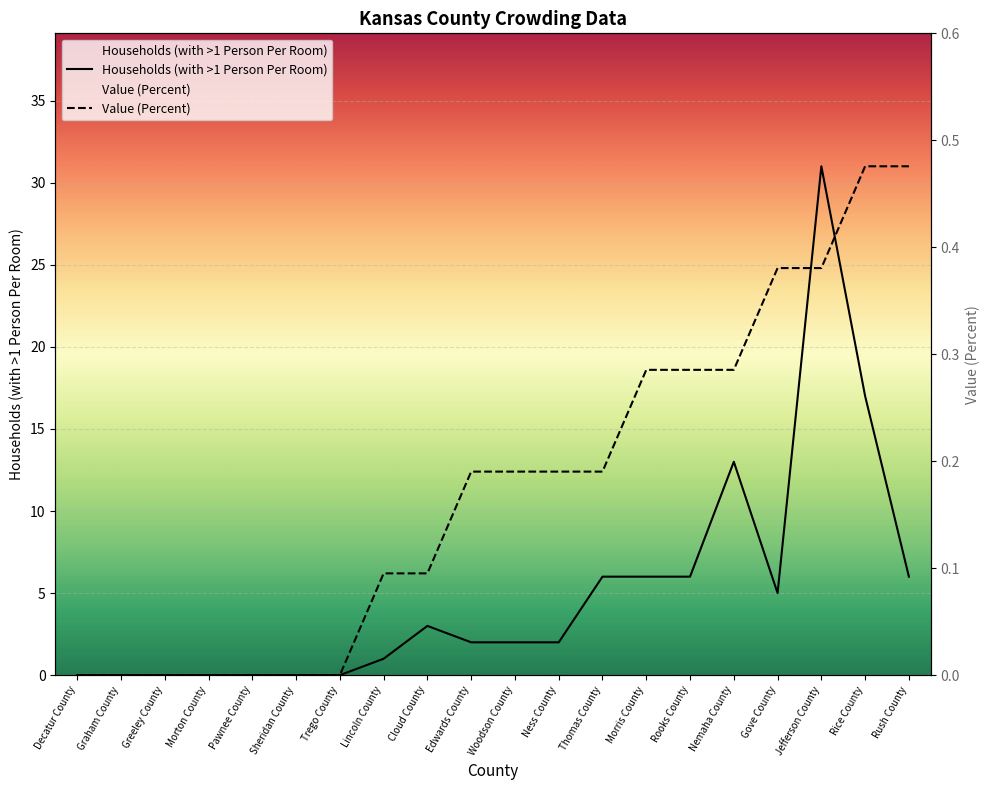

Which series has the widest spread of values?

Households (with >1 Person Per Room)